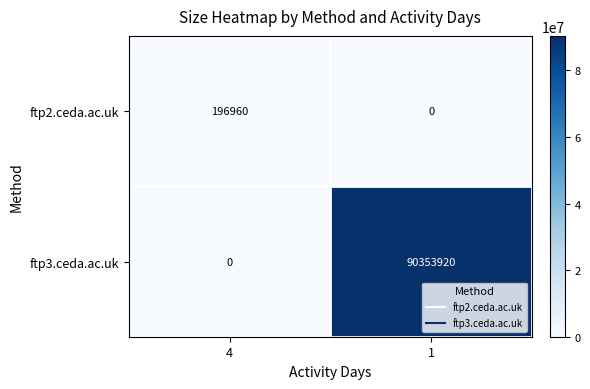

At how many categories does at least one series exceed 58293647?

1